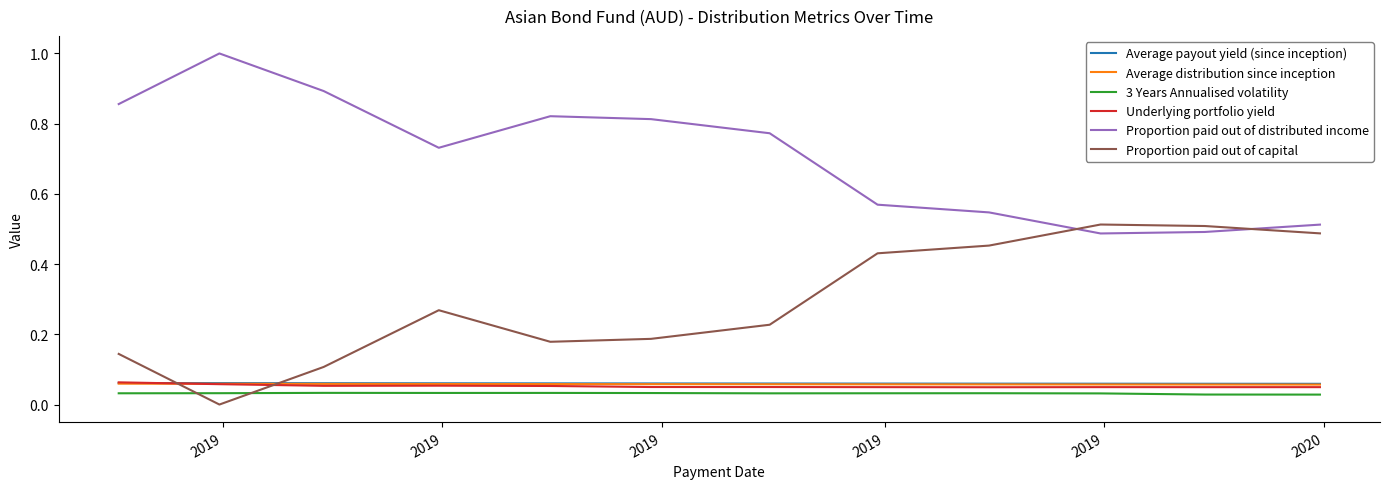

True or false: Proportion paid out of distributed income and Underlying portfolio yield cross at least once.

False